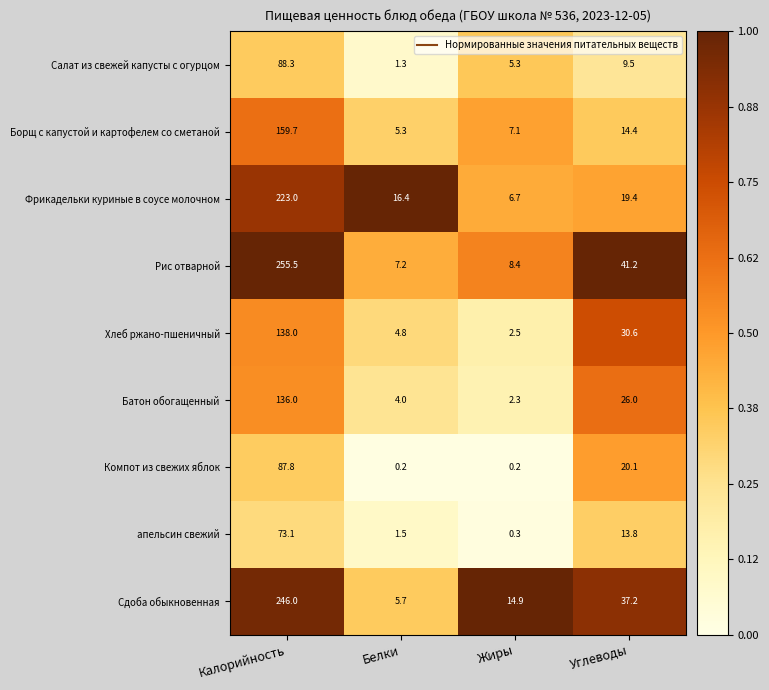

Which label corresponds to the largest value in the chart?

Калорийность